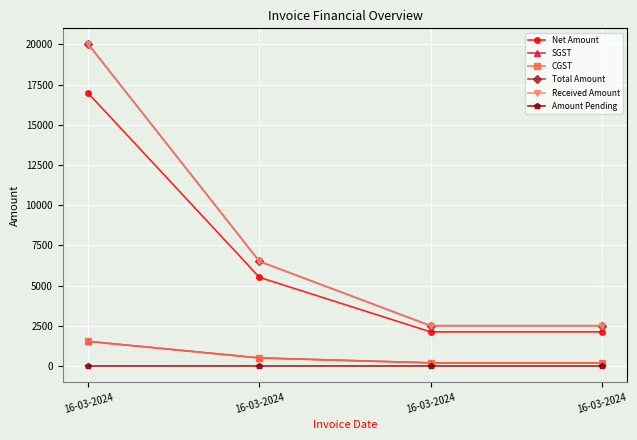

True or false: Total Amount and Net Amount intersect in this chart.

False